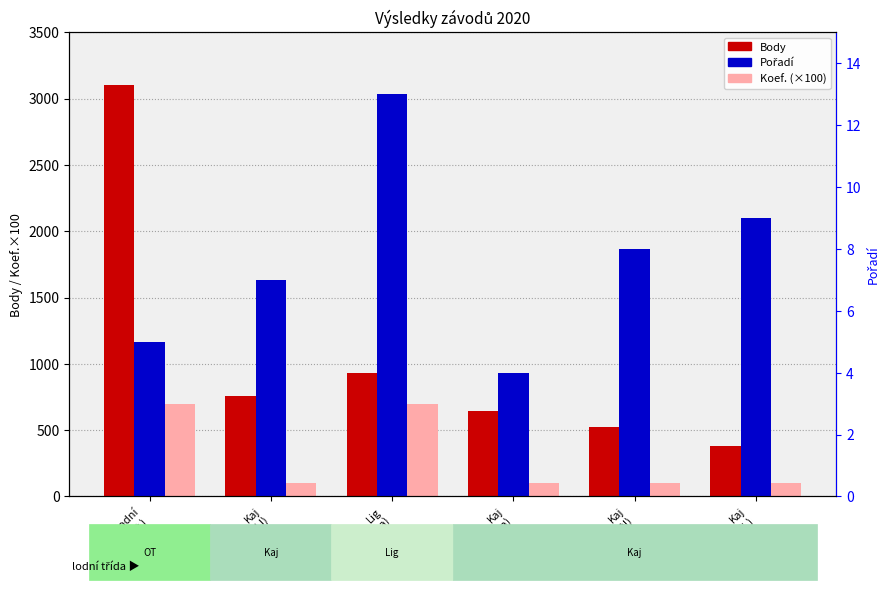

Does the chart contain any negative values?

No